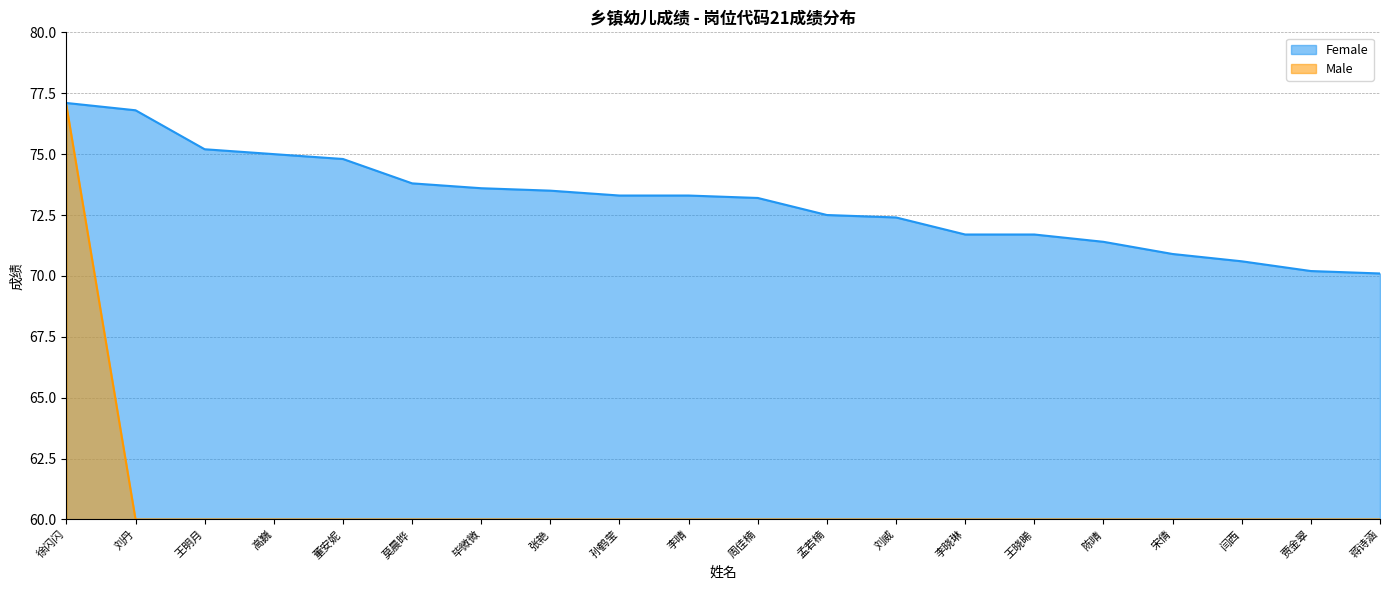

True or false: Female and Male cross at least once.

False